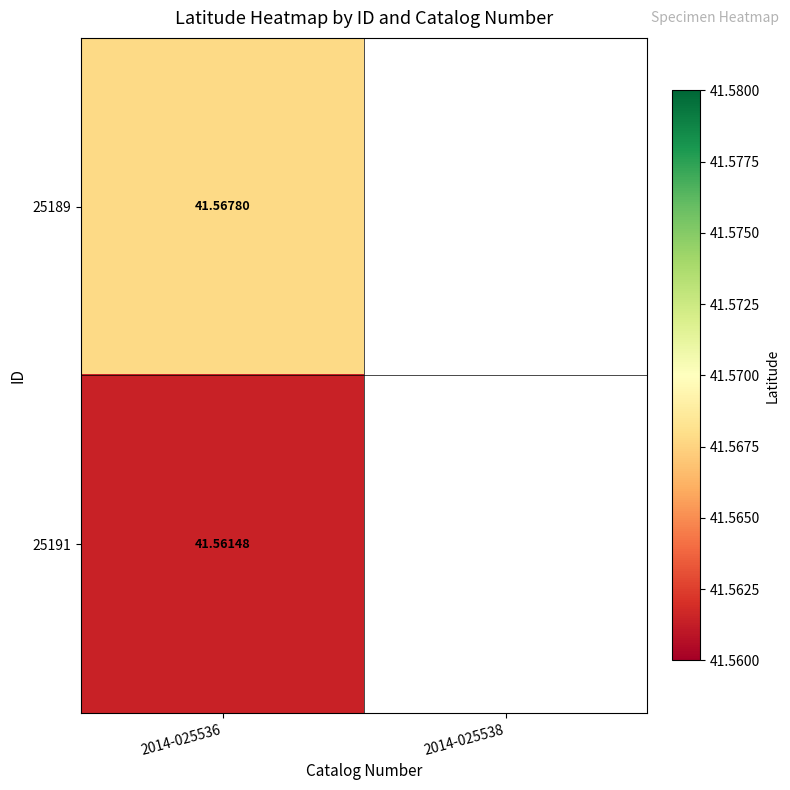

Which label corresponds to the smallest value in the chart?

2014-025536